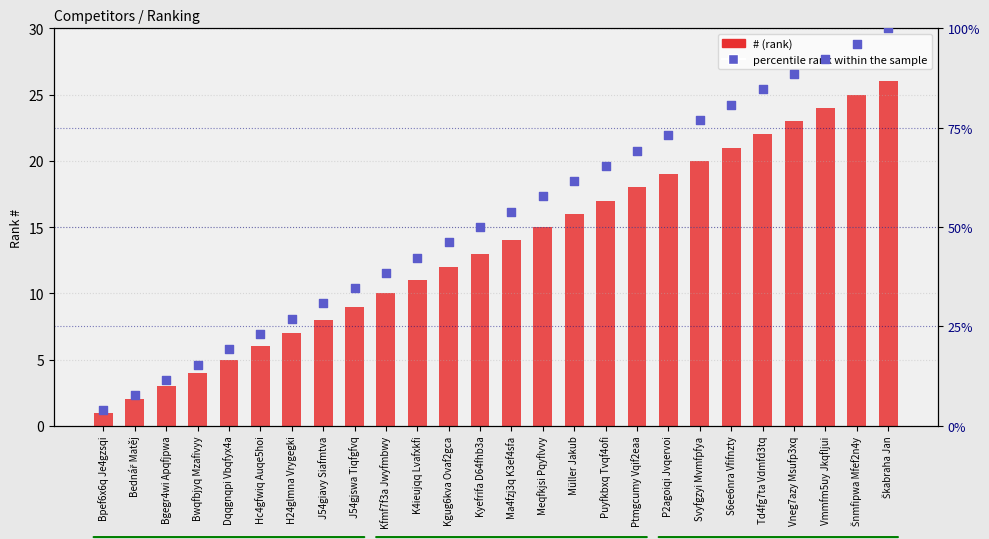

Which series has the largest total across all categories?

percentile rank within the sample